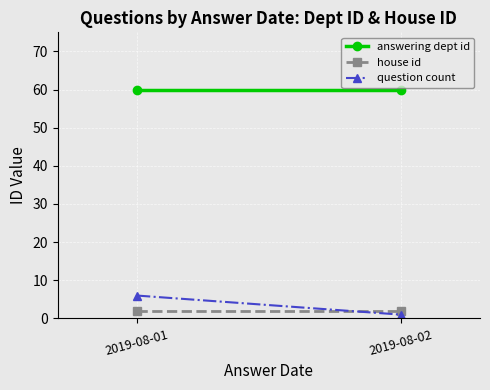

Reading left to right, what are all the values shown in this chart?

answering dept id: 60	60
house id: 2	2
question count: 6	1